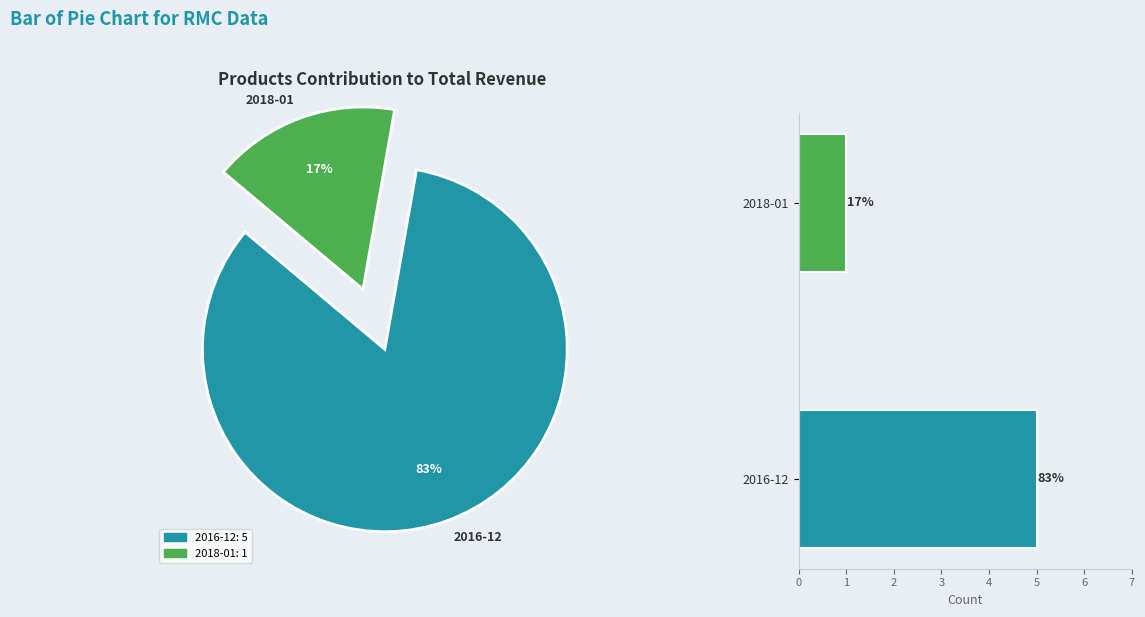

To the nearest percent, what is the difference between the 2016-12 and 2018-01 slice percentages?

67%